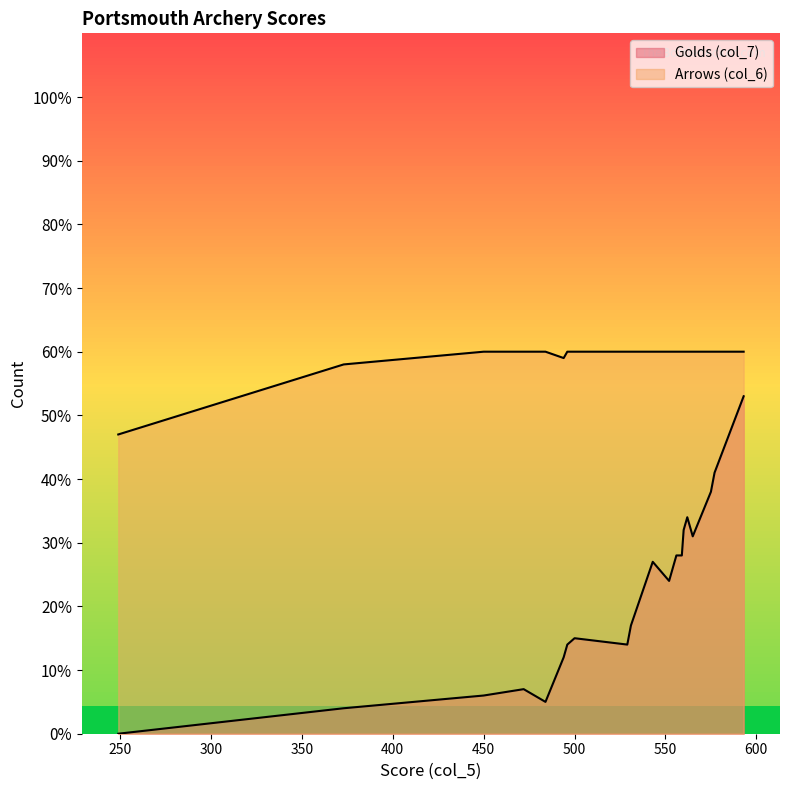

At how many categories does at least one series exceed 4?

20